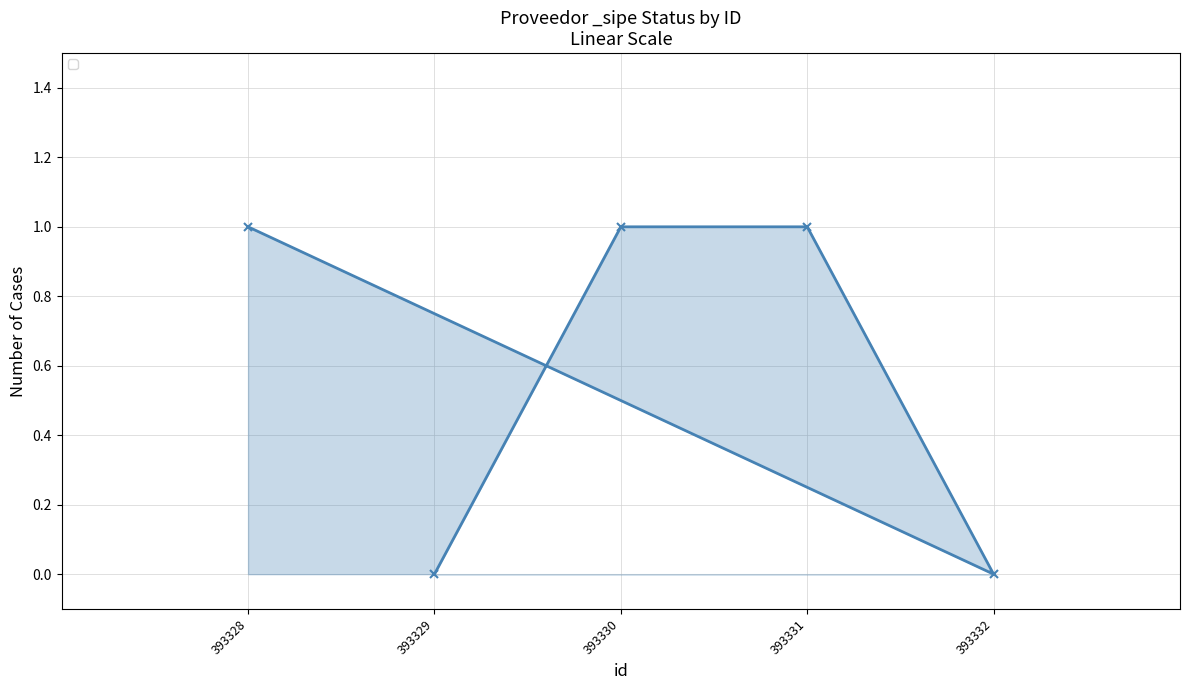

What is the sum of the values at 393330 and 393332?

1